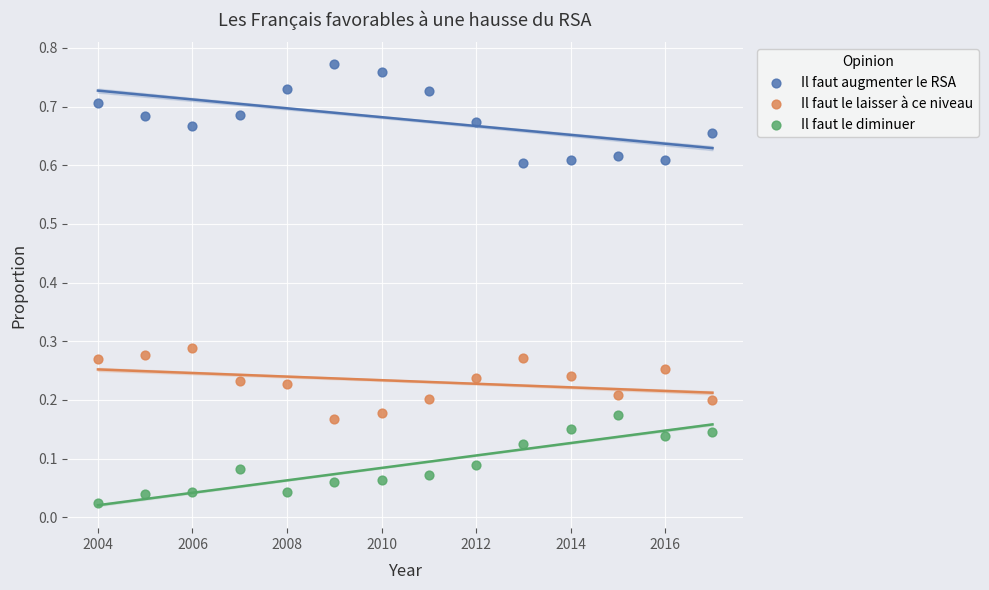

Which series reaches the minimum Y coordinate?

Il faut le diminuer